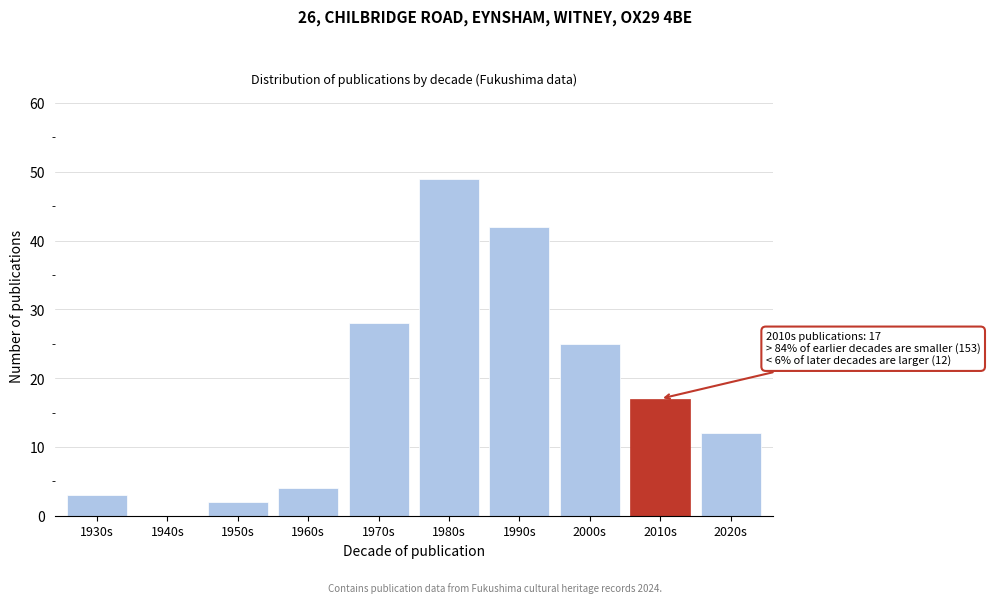

Reading left to right, list all the values displayed in this chart.

1930s=3	1940s=0	1950s=2	1960s=4	1970s=28	1980s=49	1990s=42	2000s=25	2010s=17	2020s=12